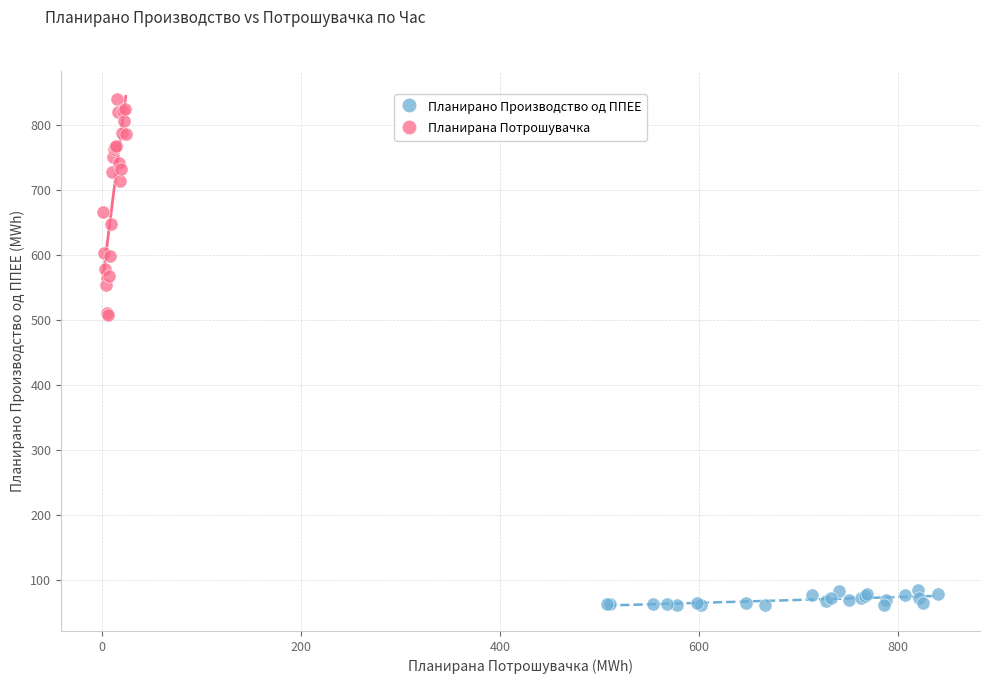

Which series reaches the maximum Y coordinate?

Планирана Потрошувачка